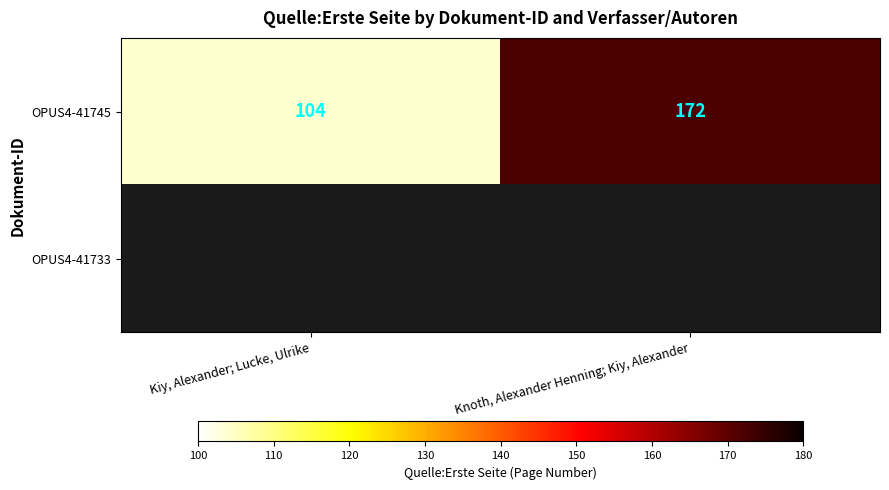

What is the difference between the maximum and minimum values in the OPUS4-41745 series?

68